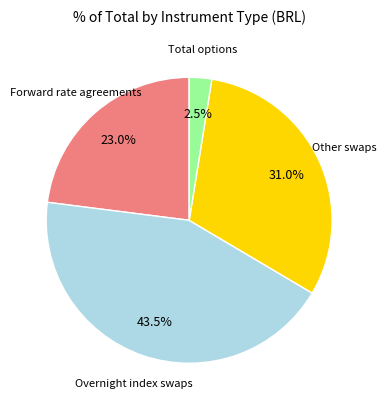

Does any single category account for the majority?

No